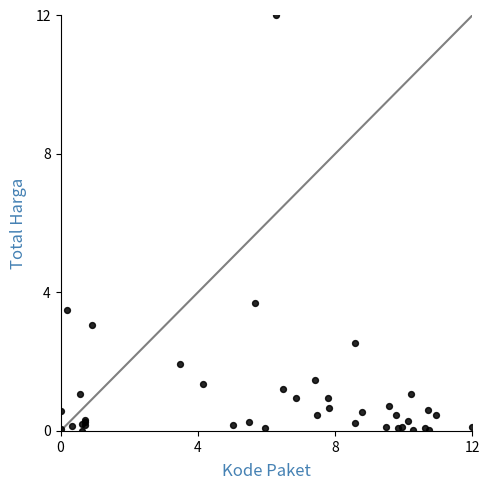

What Y value in the scatter plot is closest to 6?

3.7